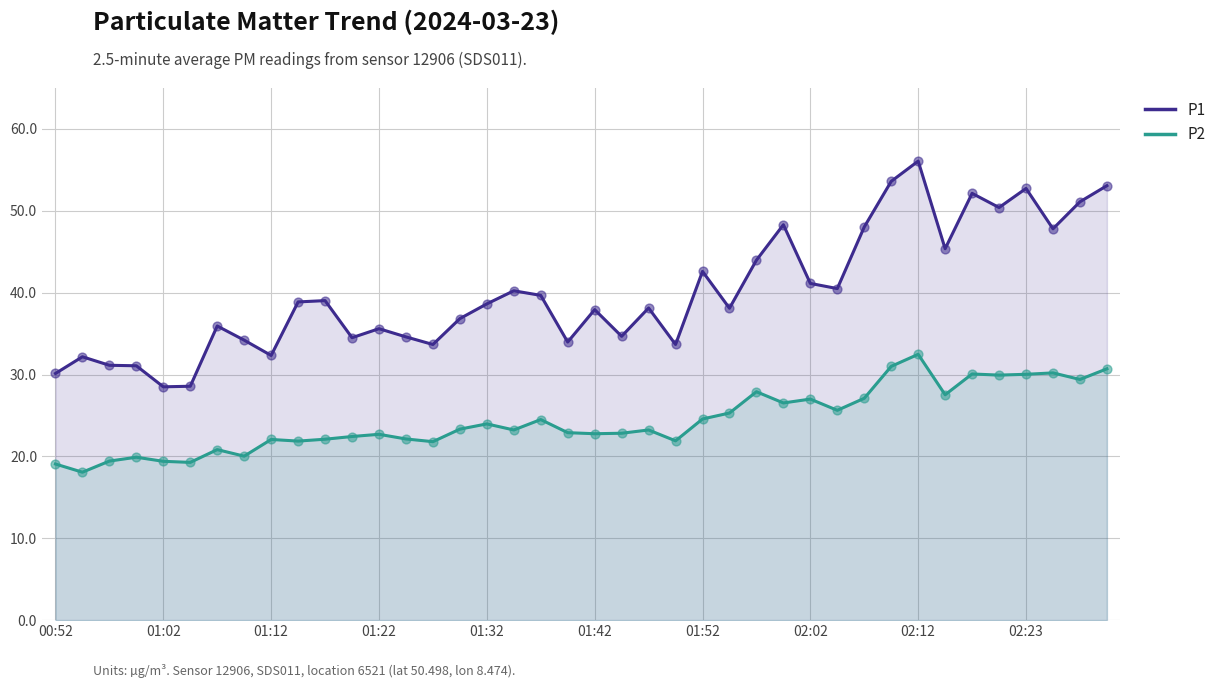

Is the value of P1 at 33 greater than the value of P2 at 38?

Yes